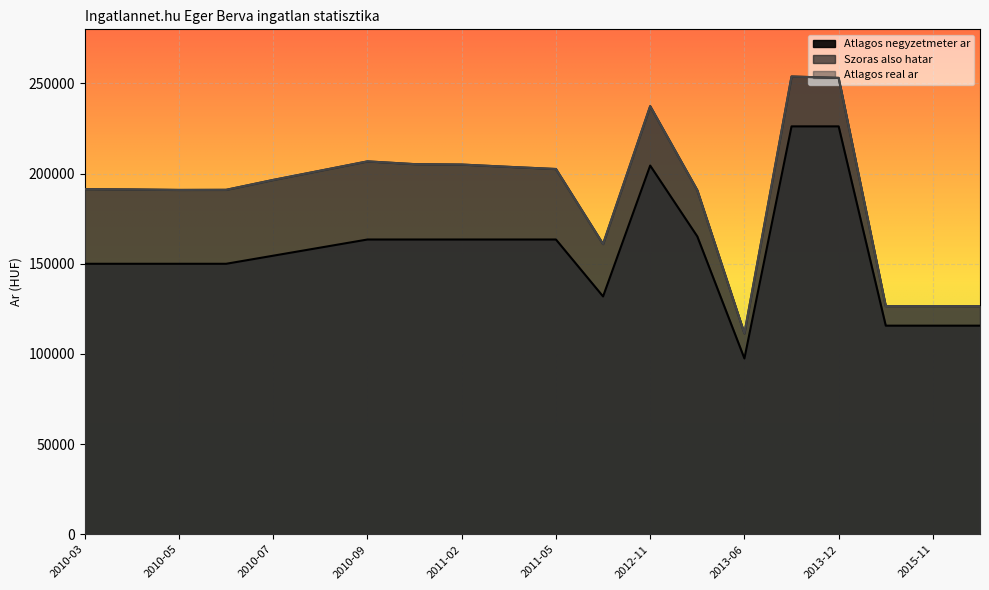

Is it true that Atlagos real ar equals 191393 at 2010-03?

True